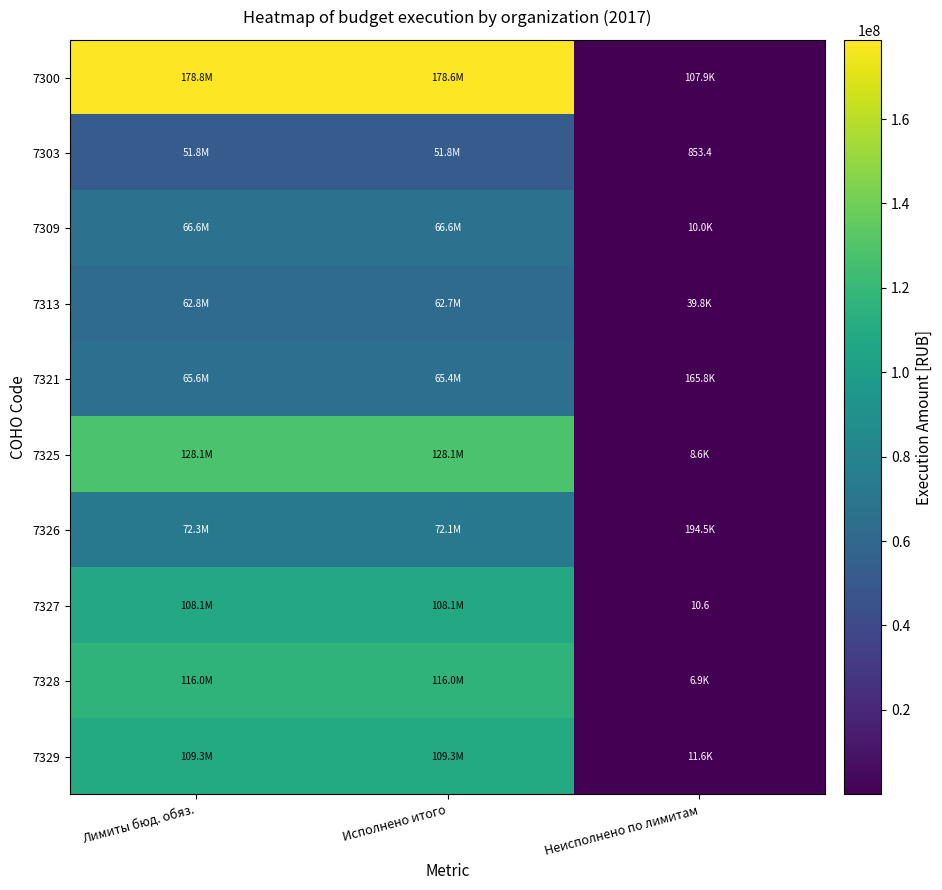

Rank the series by their maximum value, from highest to lowest.

7300, 7325, 7328, 7329, 7327, 7326, 7309, 7321, 7313, 7303